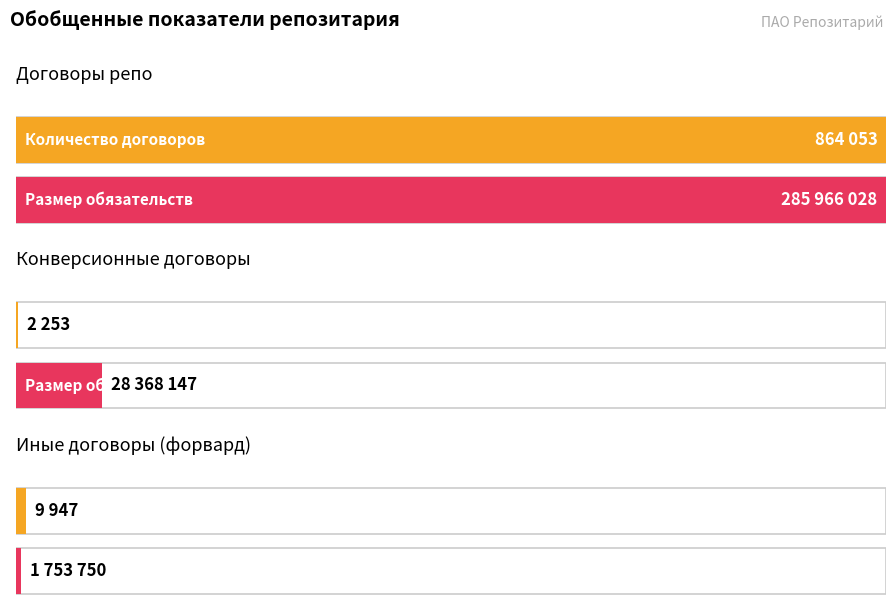

The value of Количество договоров at Договоры репо is 864053.0. True or false?

True